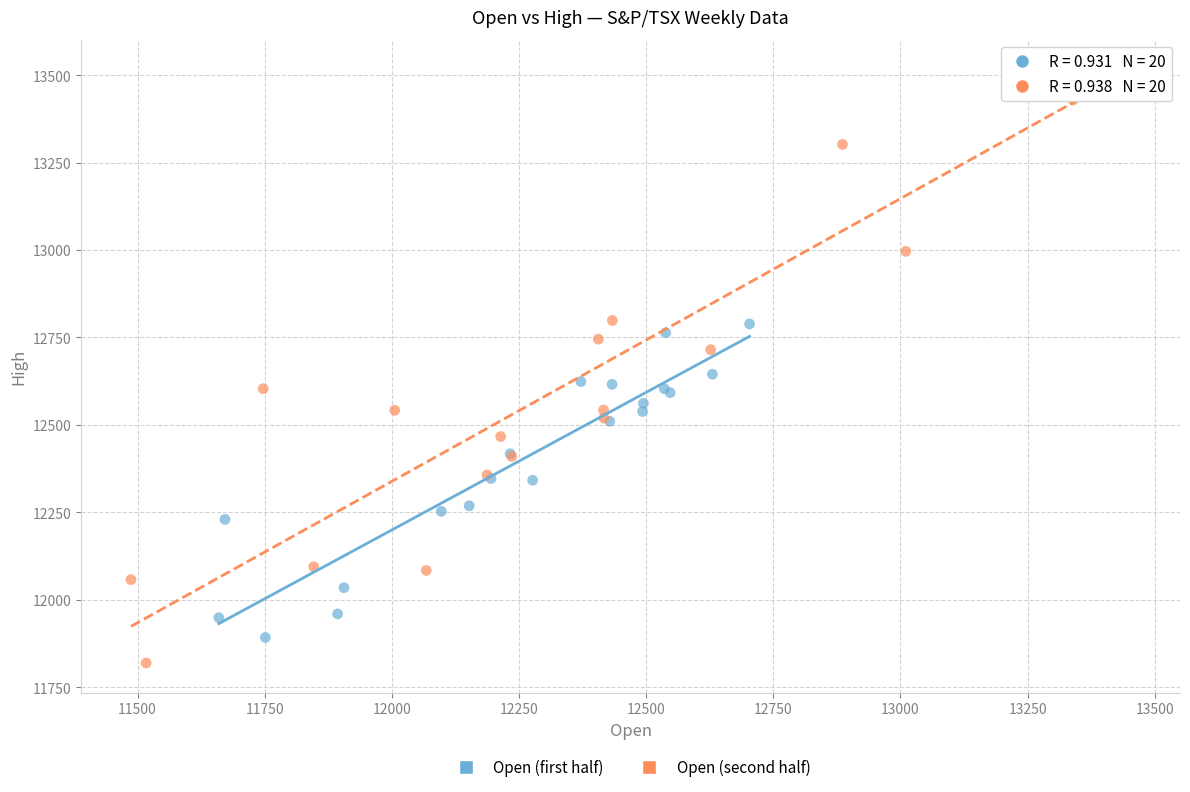

Which series reaches the maximum Y coordinate?

Open (second half)